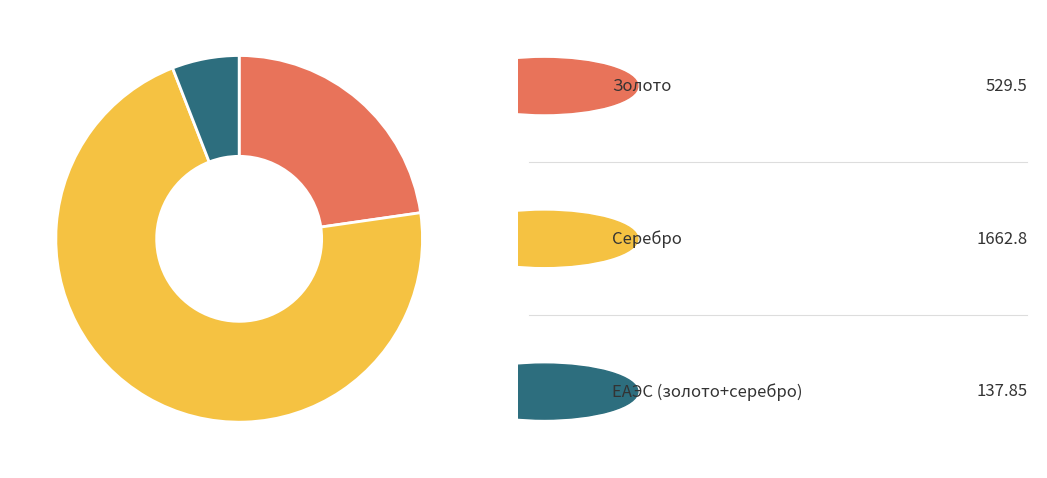

Is there a majority slice in this chart?

Yes